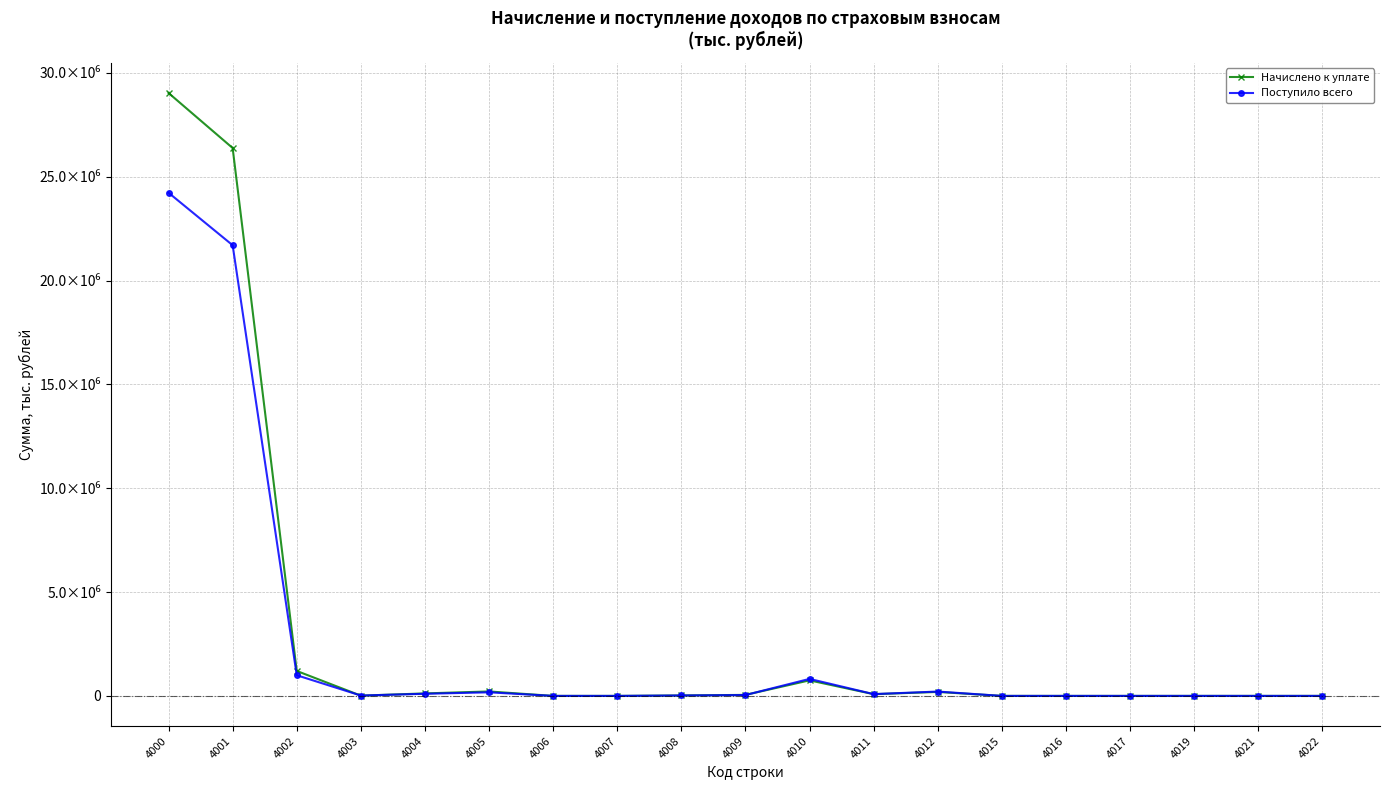

At which category does Начислено к уплате reach its first local peak?

4005